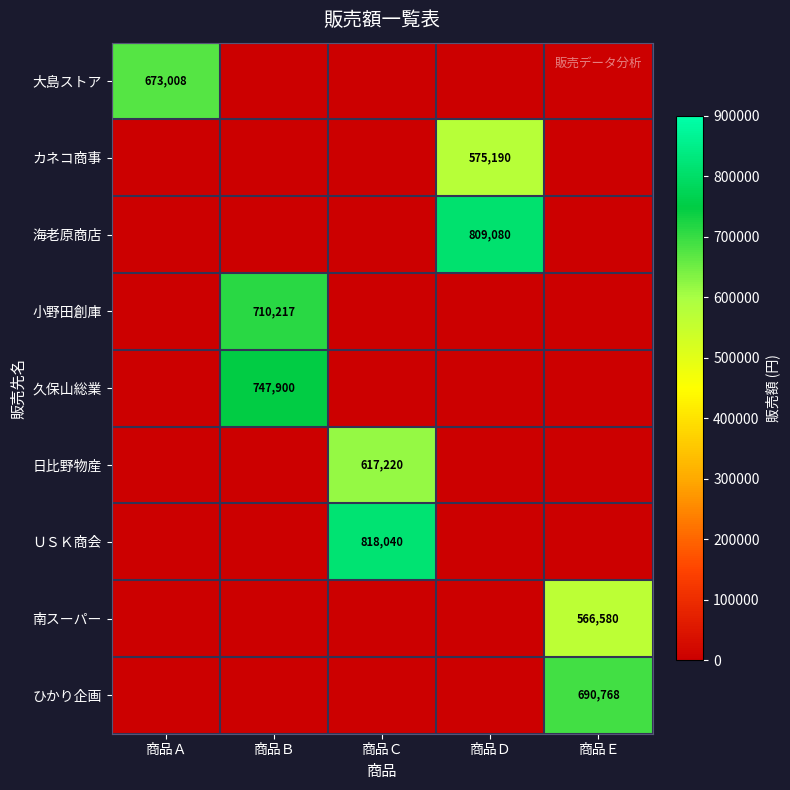

True or false: 小野田創庫 has a value of 710217 at 商品Ｂ.

True